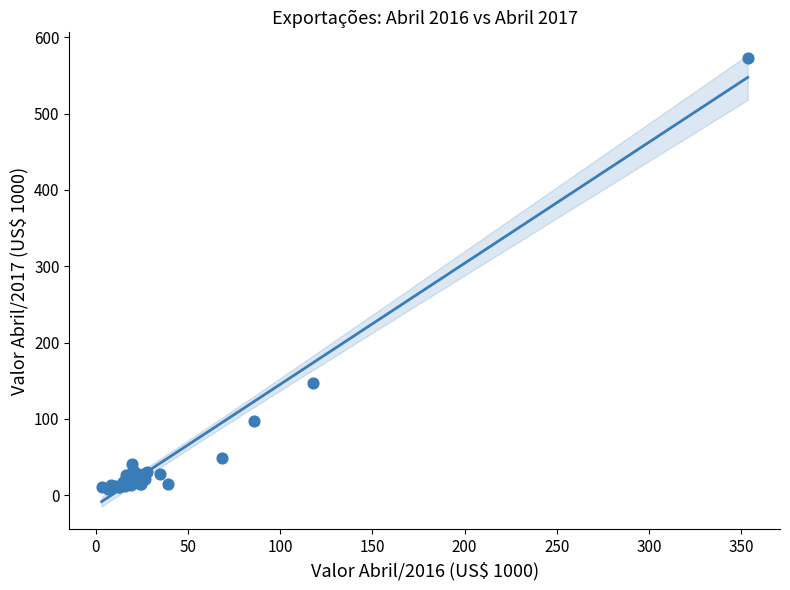

What Y value in the scatter plot is closest to 290?

147.2